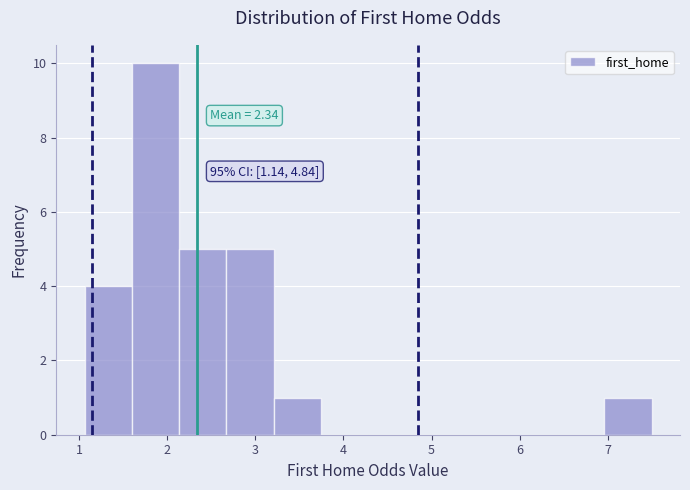

Over which range of the x-axis is the bar tallest?

1.6 to 2.1